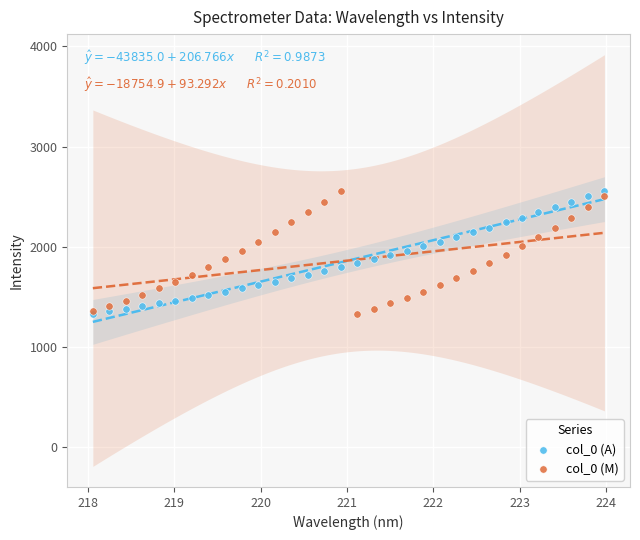

What are all the series names shown in the legend?

col_0 (A), col_0 (M)